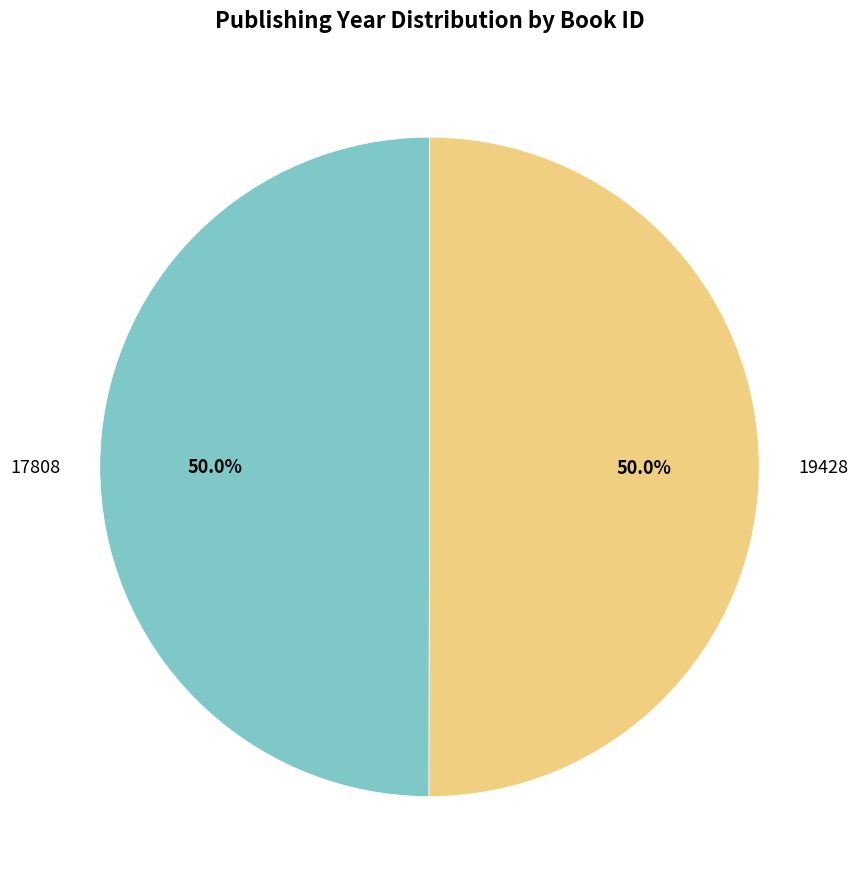

Is the sum of 17808 and 19428 greater than half?

Yes